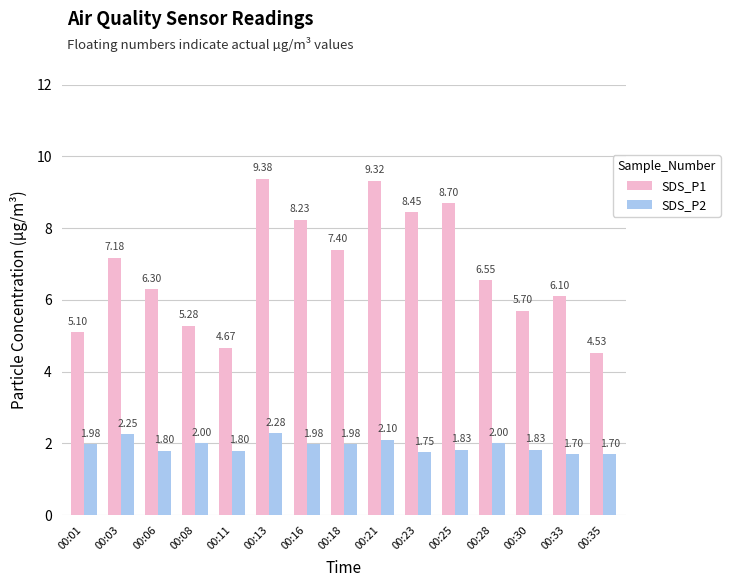

List the labels in order of SDS_P1 value, largest first.

00:13, 00:21, 00:25, 00:23, 00:16, 00:18, 00:03, 00:28, 00:06, 00:33, 00:30, 00:08, 00:01, 00:11, 00:35